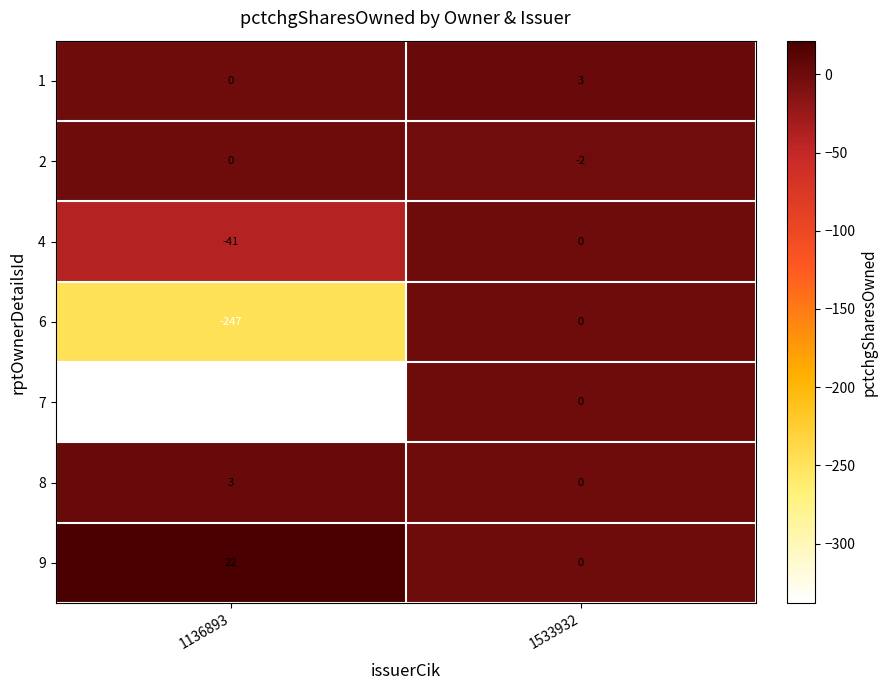

True or false: 7 has a value of -76 at 1136893.

False